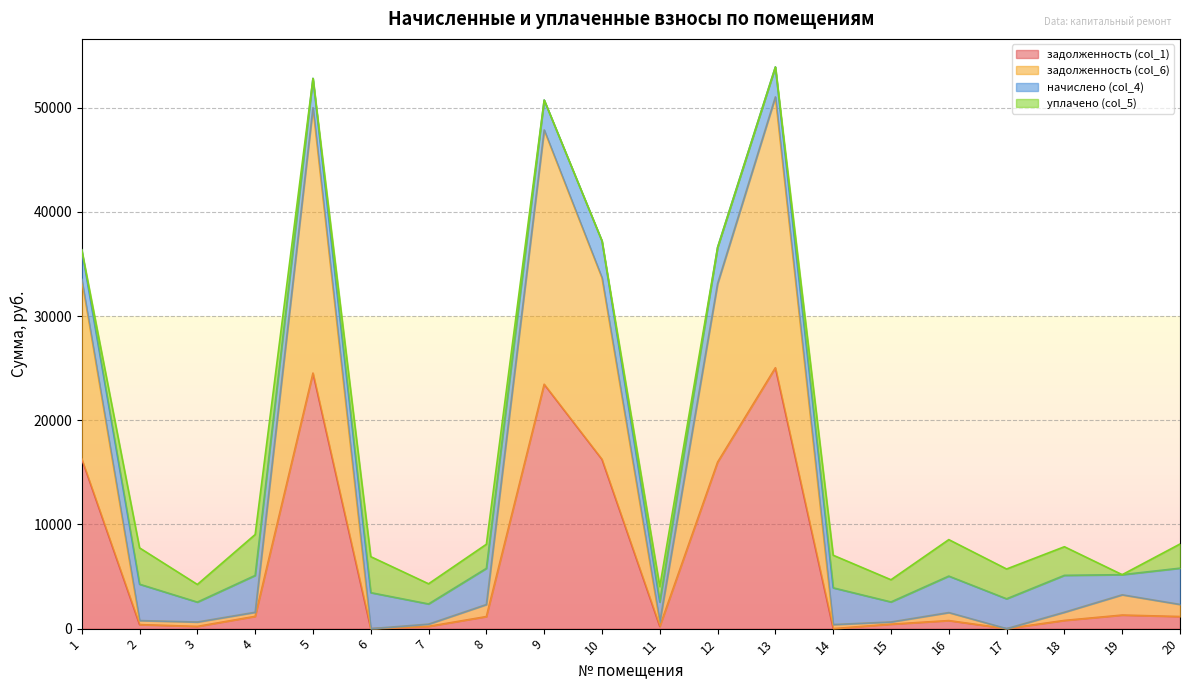

At which label does задолженность (col_1) reach its minimum?

6